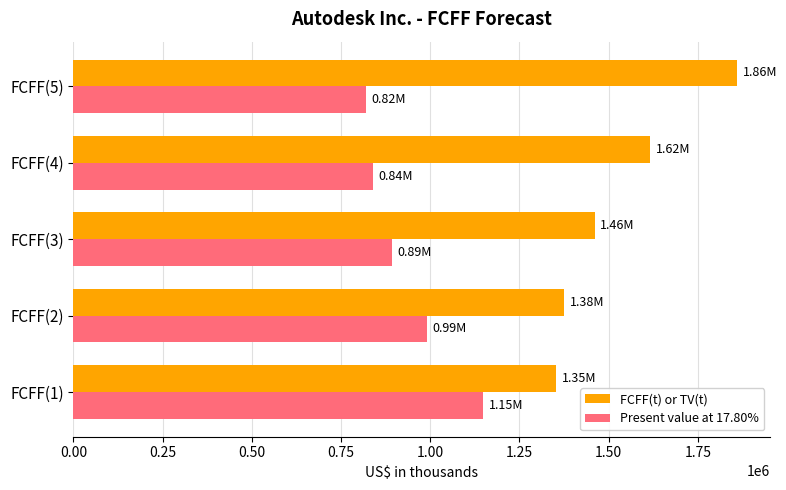

List the labels in order of Present value at 17.80% value, smallest first.

FCFF(5), FCFF(4), FCFF(3), FCFF(2), FCFF(1)